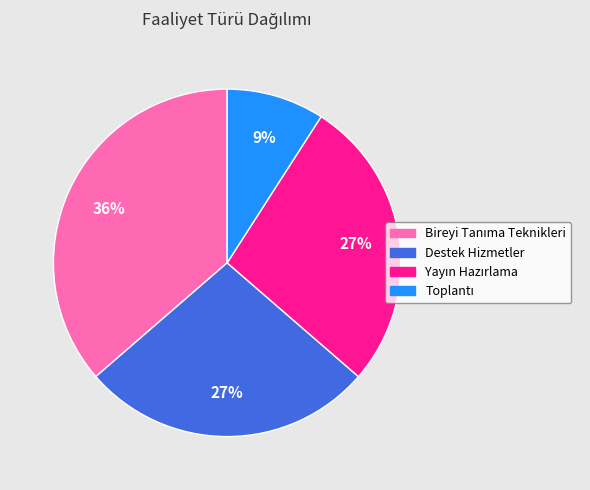

True or false: Destek Hizmetler accounts for 27% of the total.

True